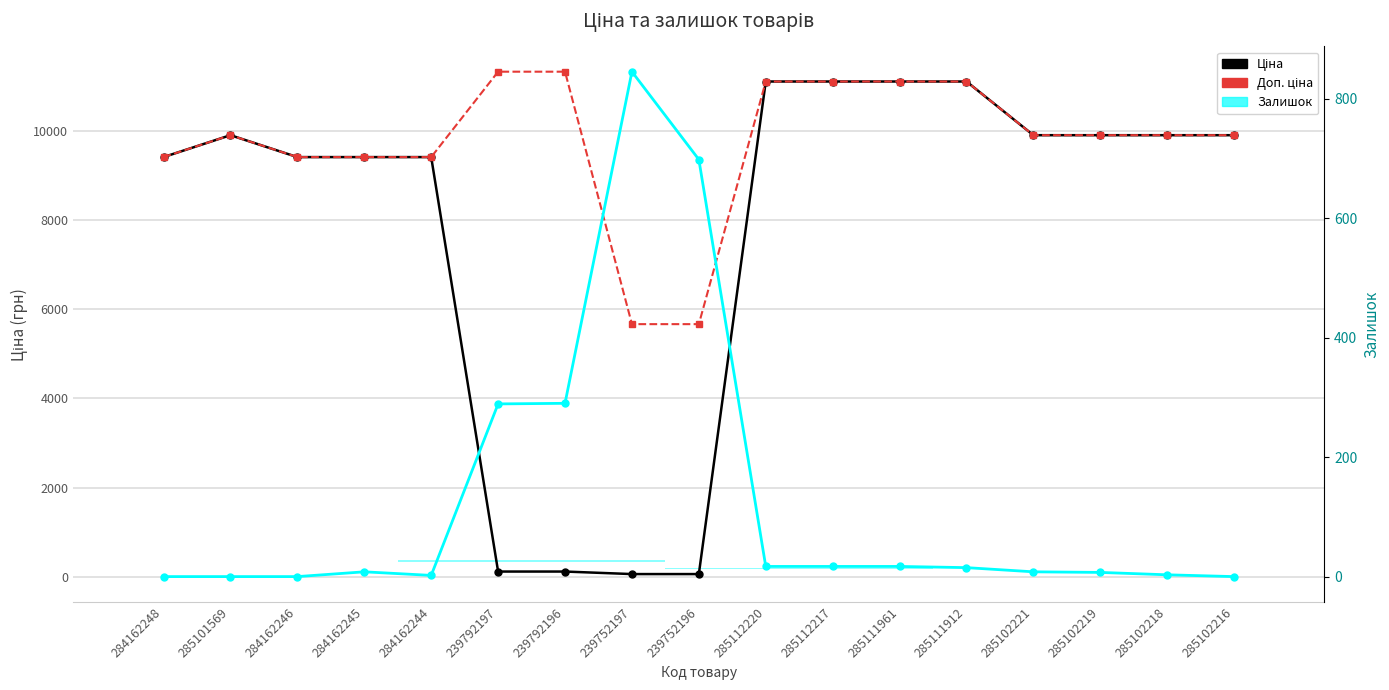

Is the value of Залишок at 239752197 greater than the value of Ціна at 285101569?

No